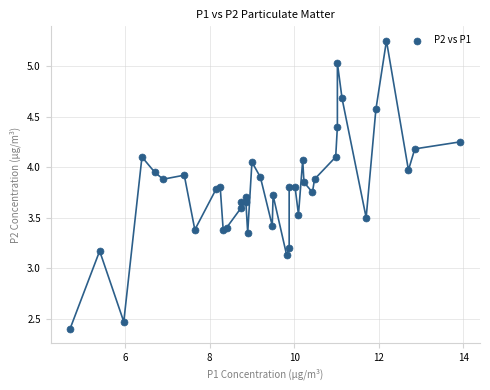

What Y value in the scatter plot is closest to 3?

3.1